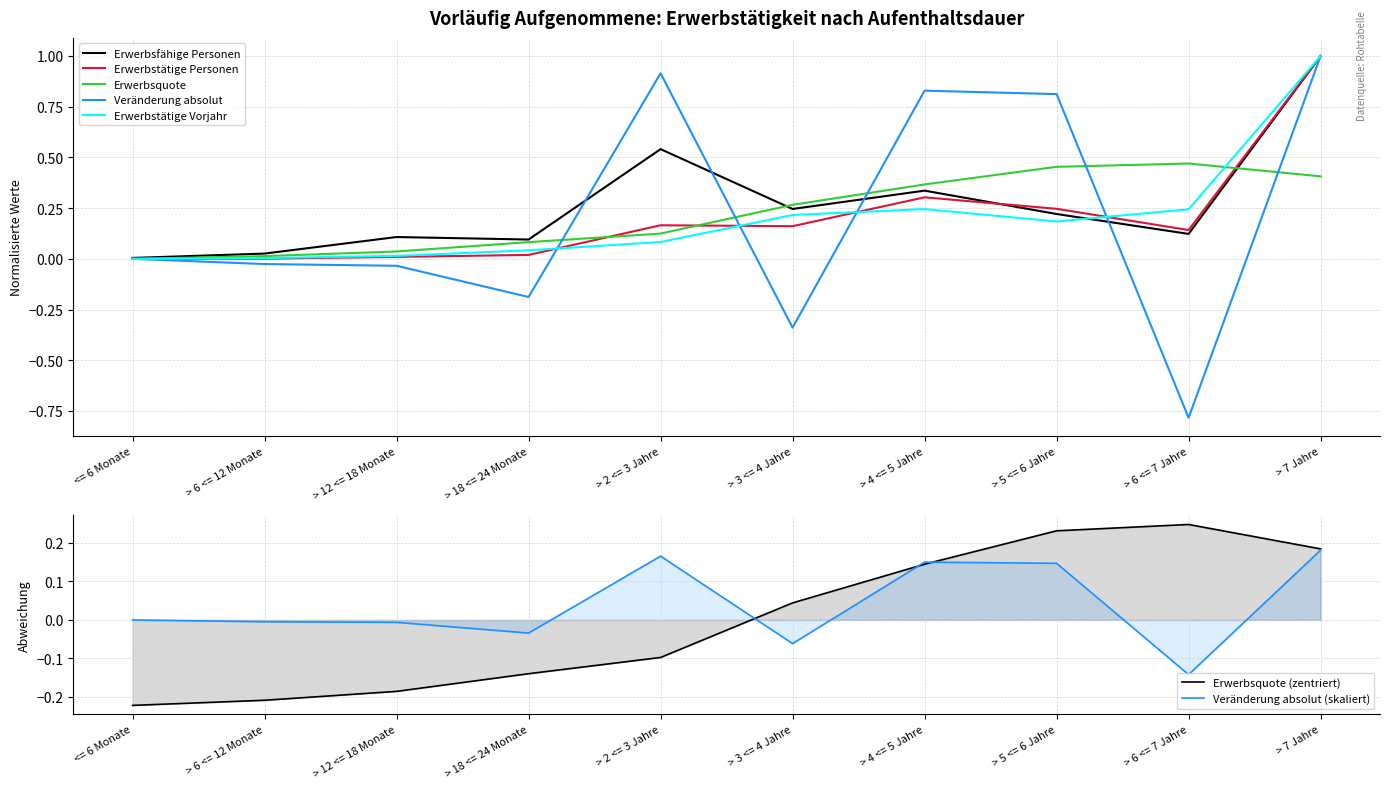

List the labels in order of Veränderung absolut value, smallest first.

> 6 <= 7 Jahre, > 3 <= 4 Jahre, > 18 <= 24 Monate, > 12 <= 18 Monate, > 6 <= 12 Monate, <= 6 Monate, > 5 <= 6 Jahre, > 4 <= 5 Jahre, > 2 <= 3 Jahre, > 7 Jahre